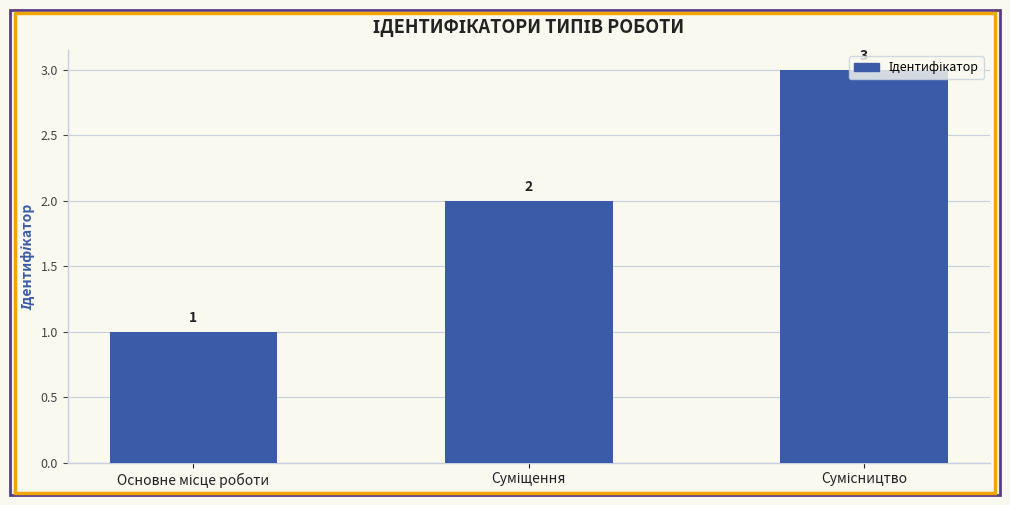

What is the value of the 2nd bar from the left?

2